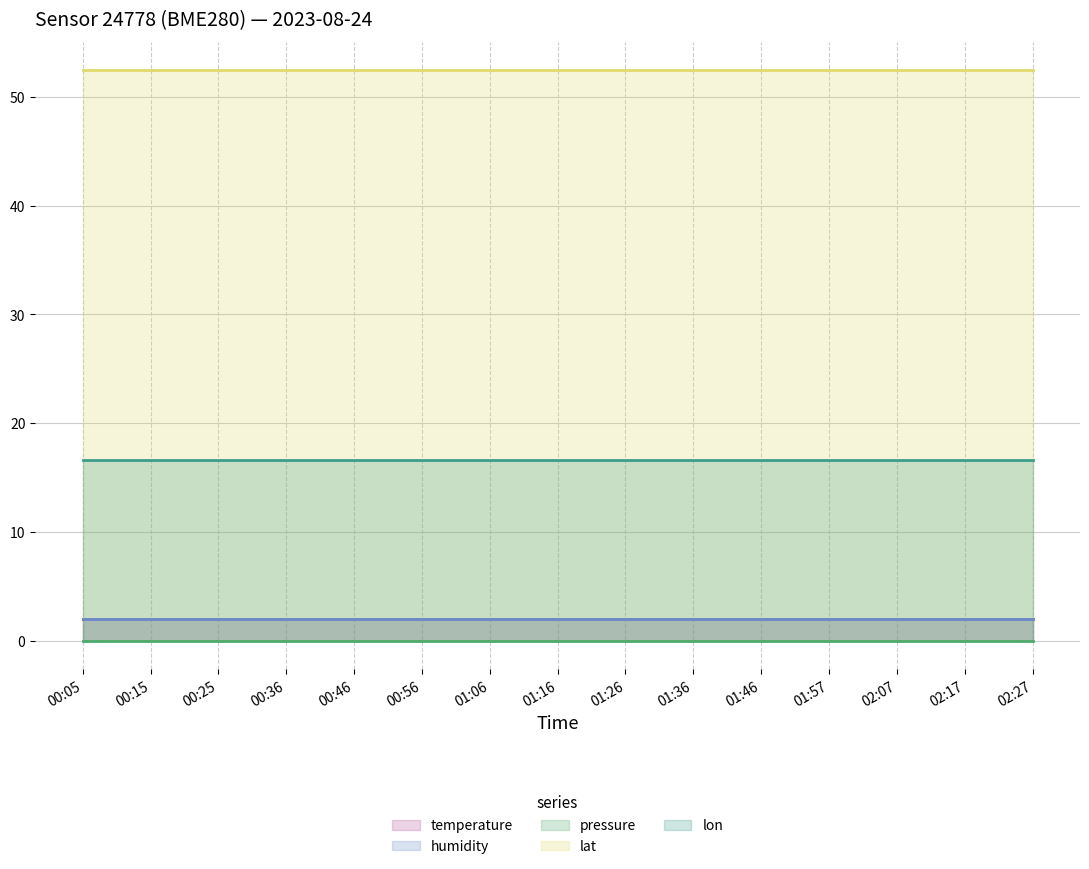

Which label corresponds to the smallest value in the chart?

00:05